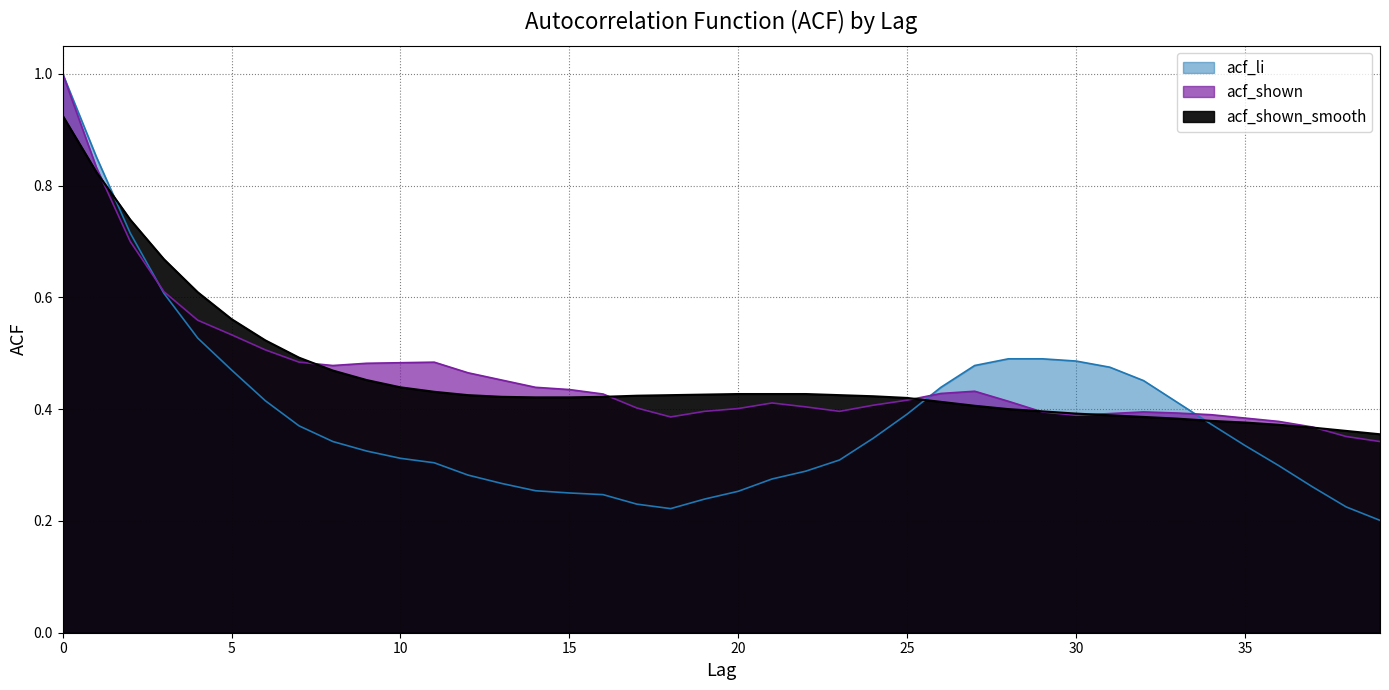

Between 0 and 8, which series saw the biggest shift?

acf_li